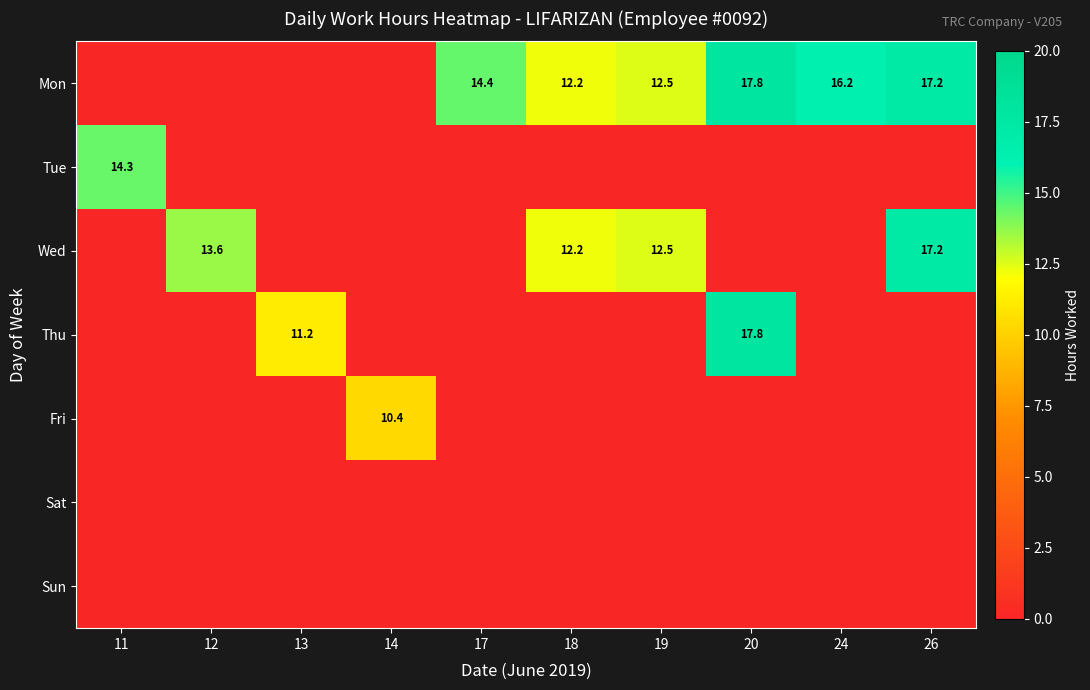

The Thu series shows 30.0 at 20. True or false?

False